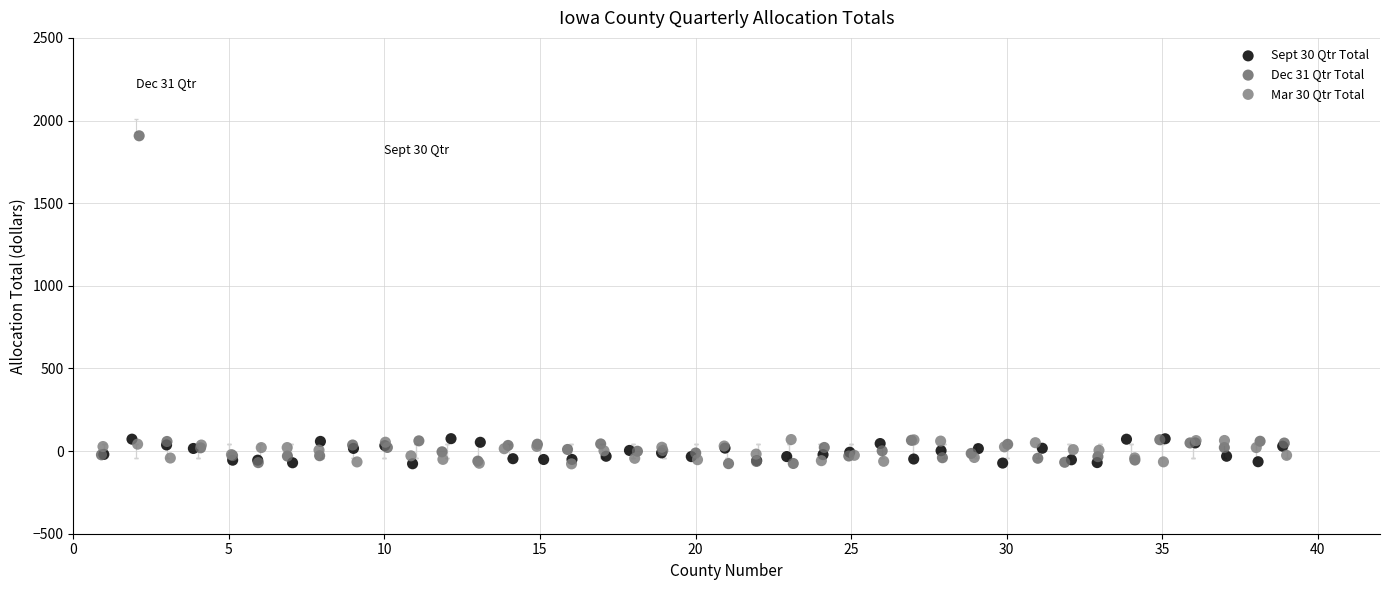

Which series has the widest spread of Y values?

Dec 31 Qtr Total